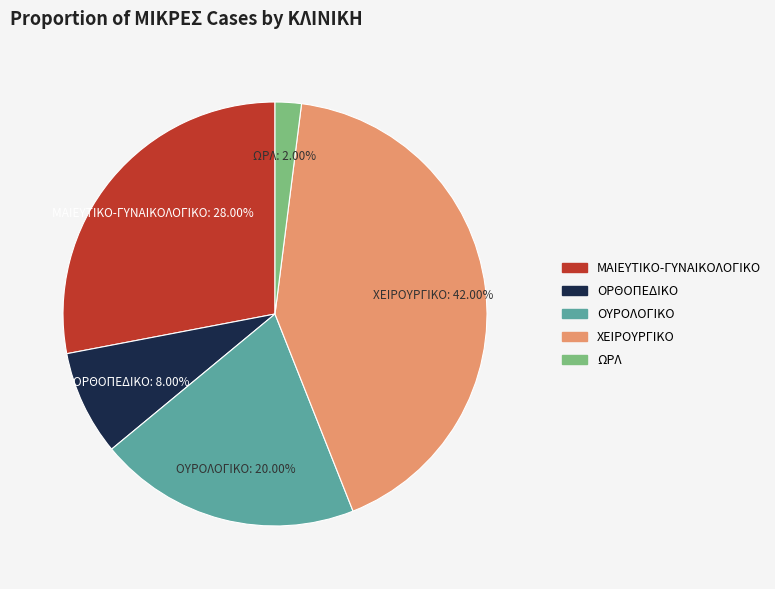

How many slices are in this pie chart?

5